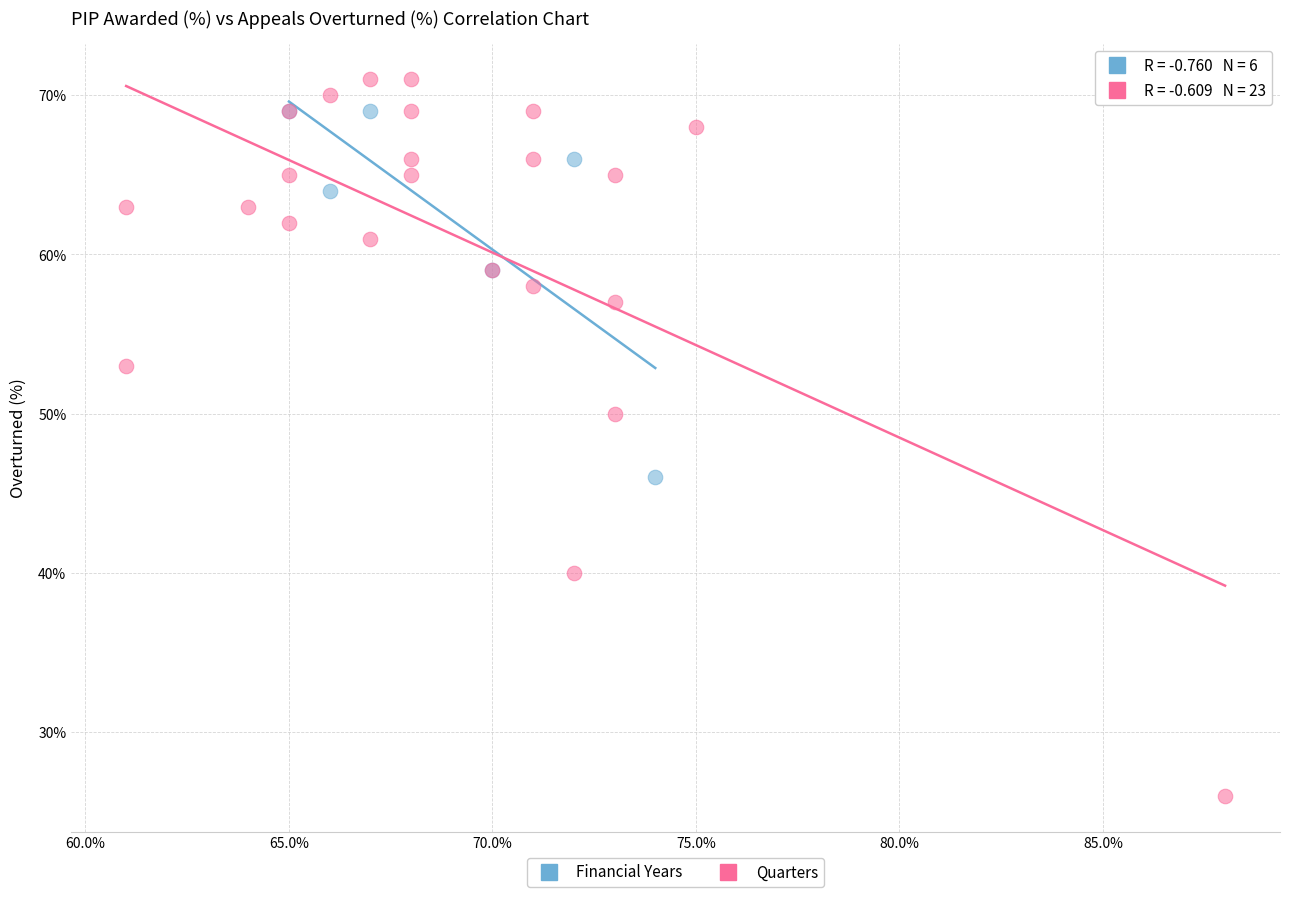

Which series reaches the maximum Y coordinate?

Quarters